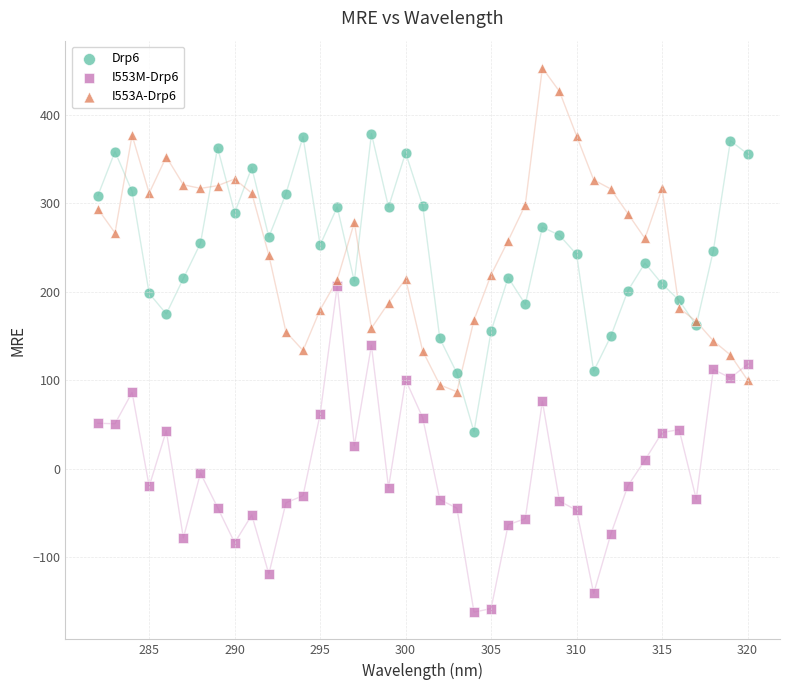

Which series contains the lowest Y value?

I553M-Drp6